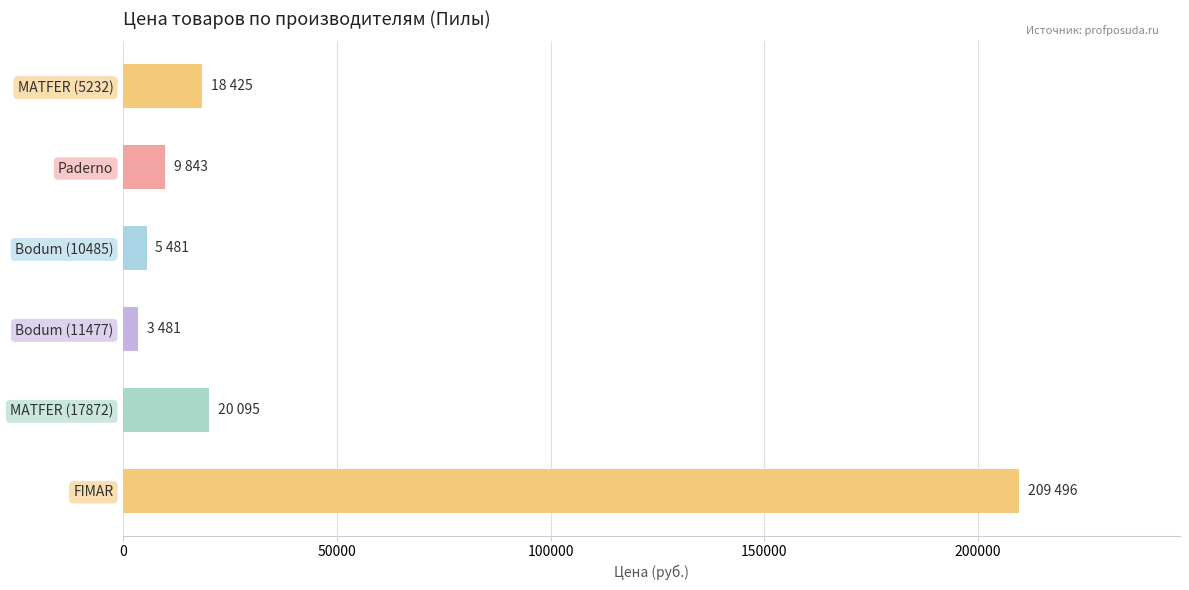

How many data points are less than 18425?

3